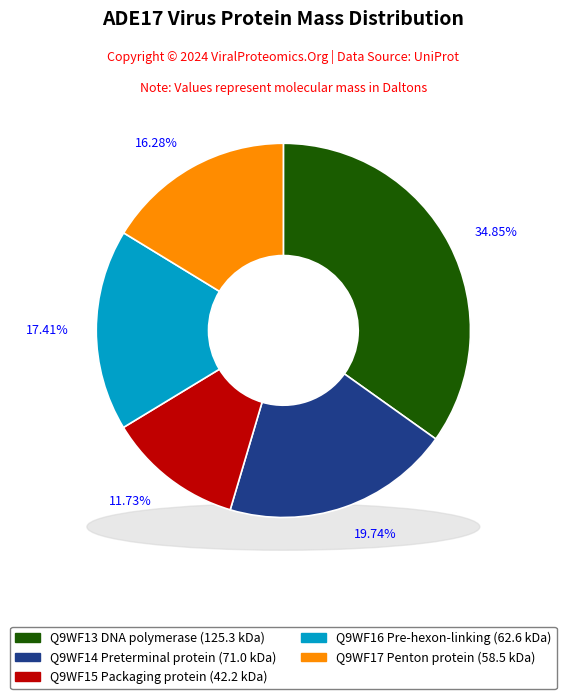

True or false: Q9WF15 Packaging protein accounts for 12% of the total.

True